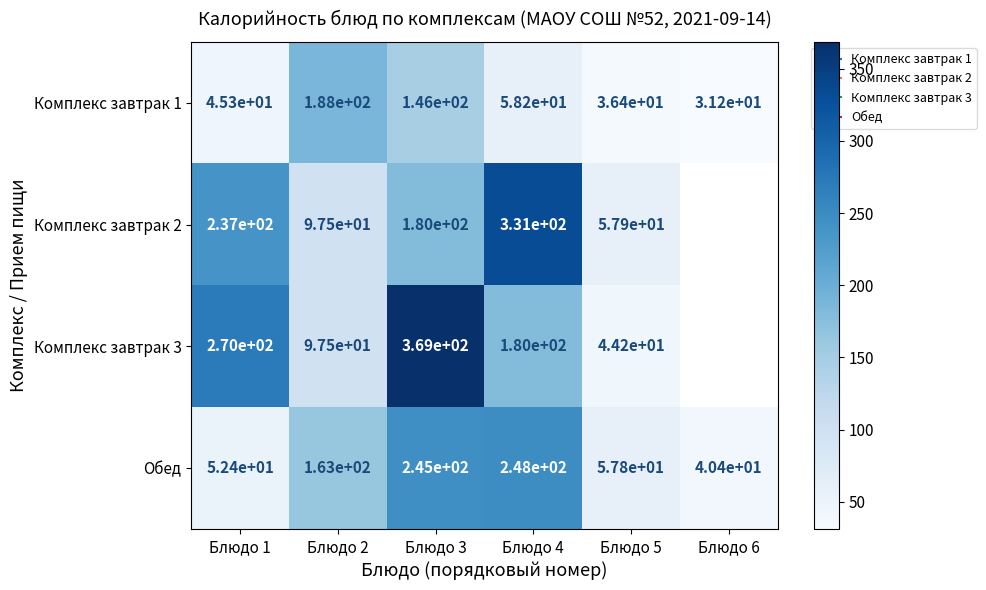

What is the difference between the Комплекс завтрак 1 values at Блюдо 5 and Блюдо 4?

21.9